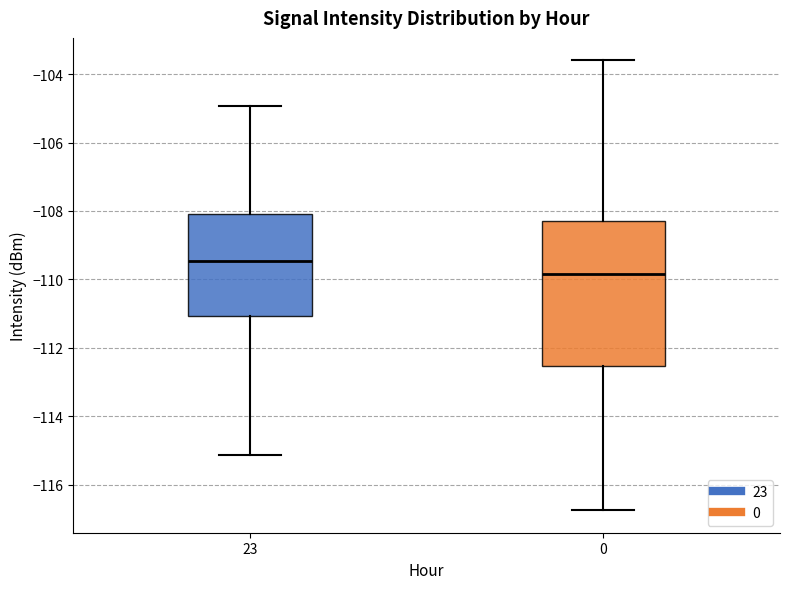

Reading left to right, read every box against the y-axis: the position of its median line, the range the box covers, and the ends of its whiskers. The values are not printed on the chart, so give them approximately, as read against the axis.

23: median -109.4, box -111.0 to -108.0, whiskers -115.2 to -105.0
0: median -109.8, box -112.6 to -108.2, whiskers -116.8 to -103.6